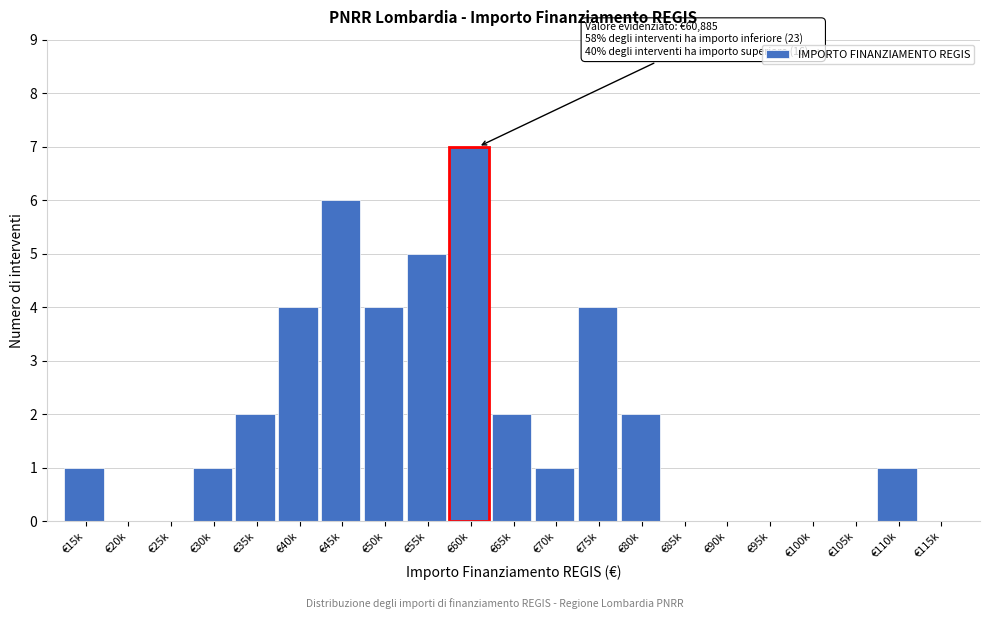

Reading left to right, what are all the values shown in this chart?

€15k=1	€20k=0	€25k=0	€30k=1	€35k=2	€40k=4	€45k=6	€50k=4	€55k=5	€60k=7	€65k=2	€70k=1	€75k=4	€80k=2	€85k=0	€90k=0	€95k=0	€100k=0	€105k=0	€110k=1	€115k=0